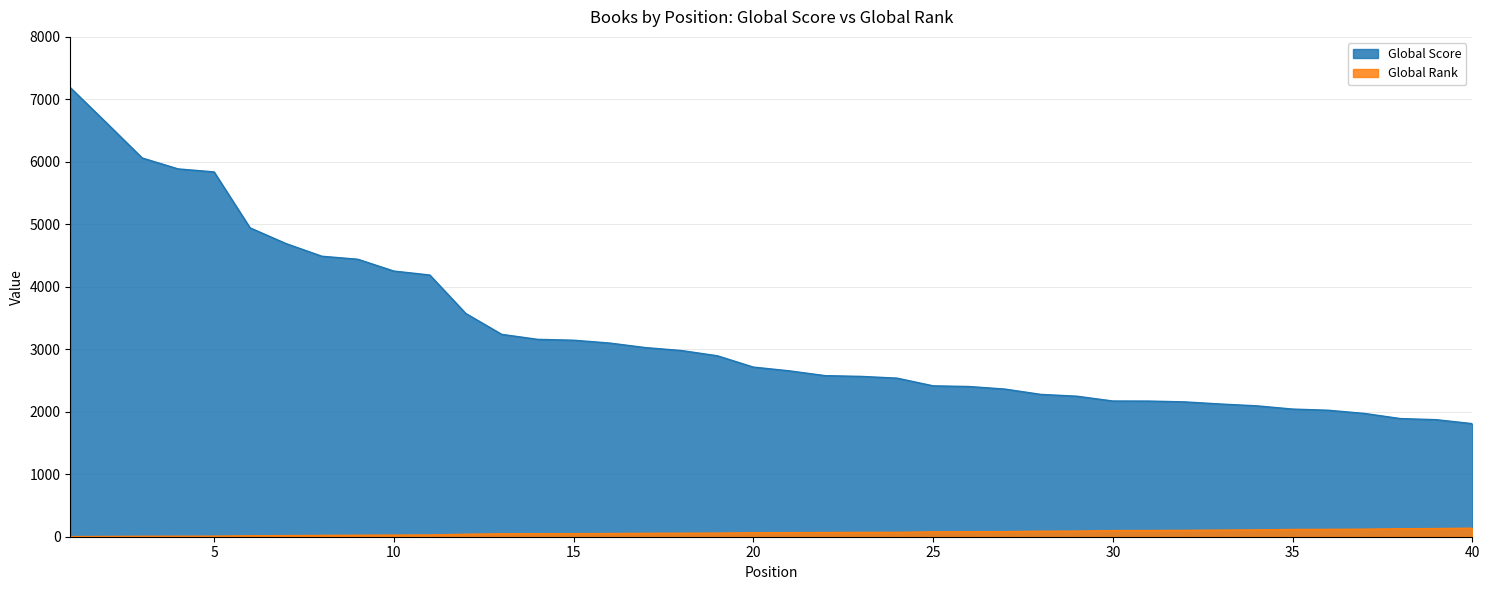

Which series changed the most between 21 and 24?

Global Score